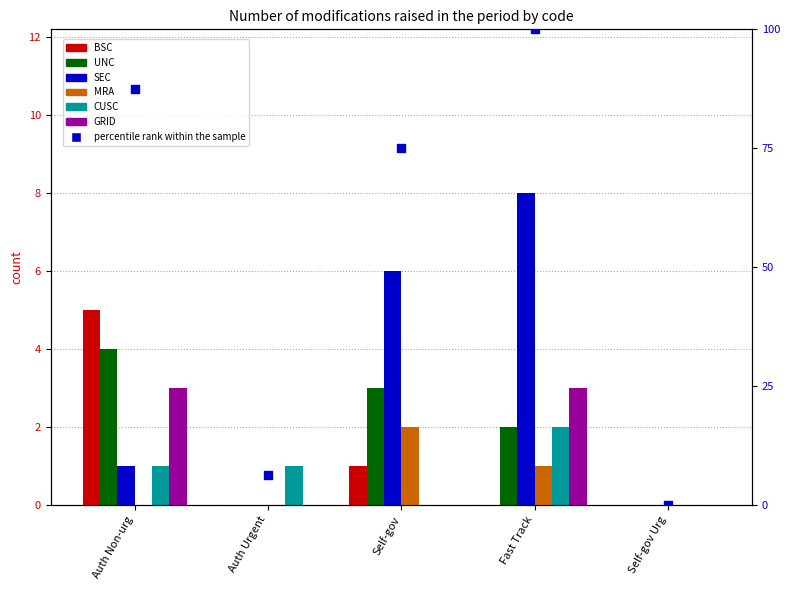

Which series contains the lowest Y value?

BSC